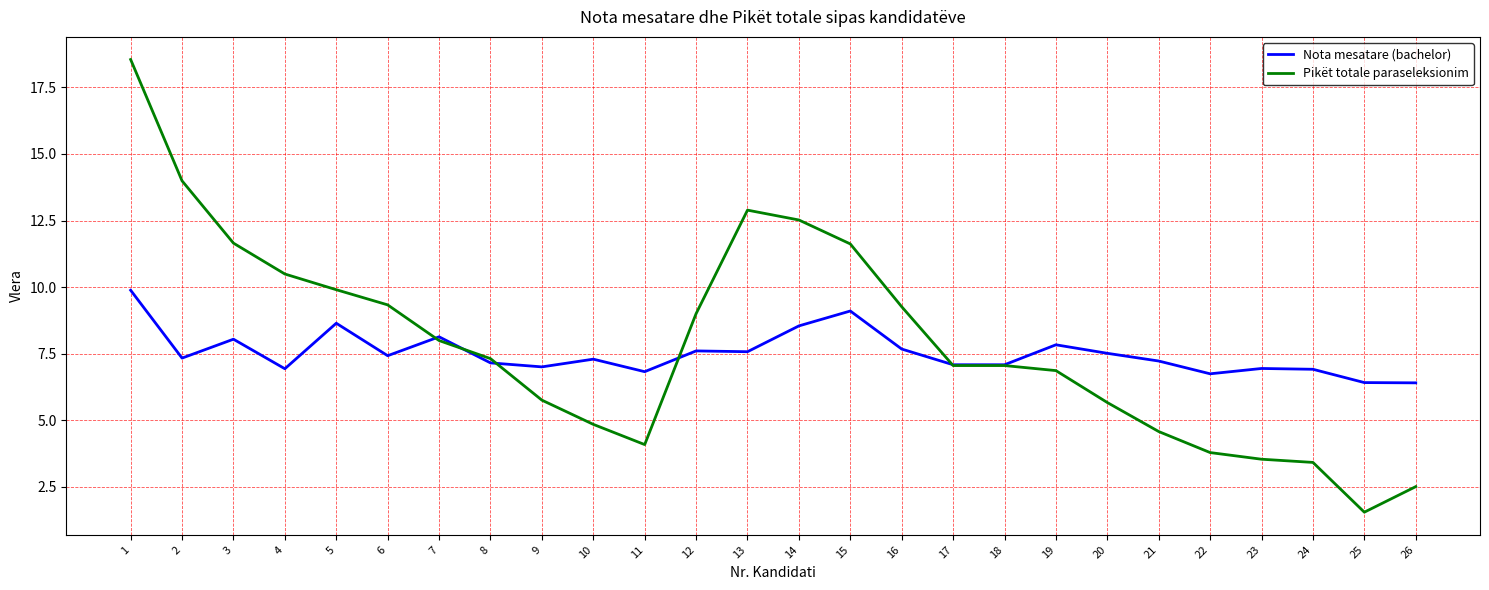

What is the sum of the Nota mesatare (bachelor) values at 26 and 3?

14.4